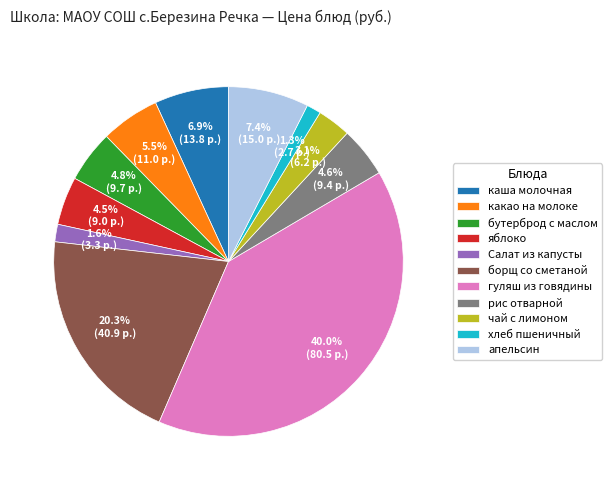

How many segments does this pie chart have?

11